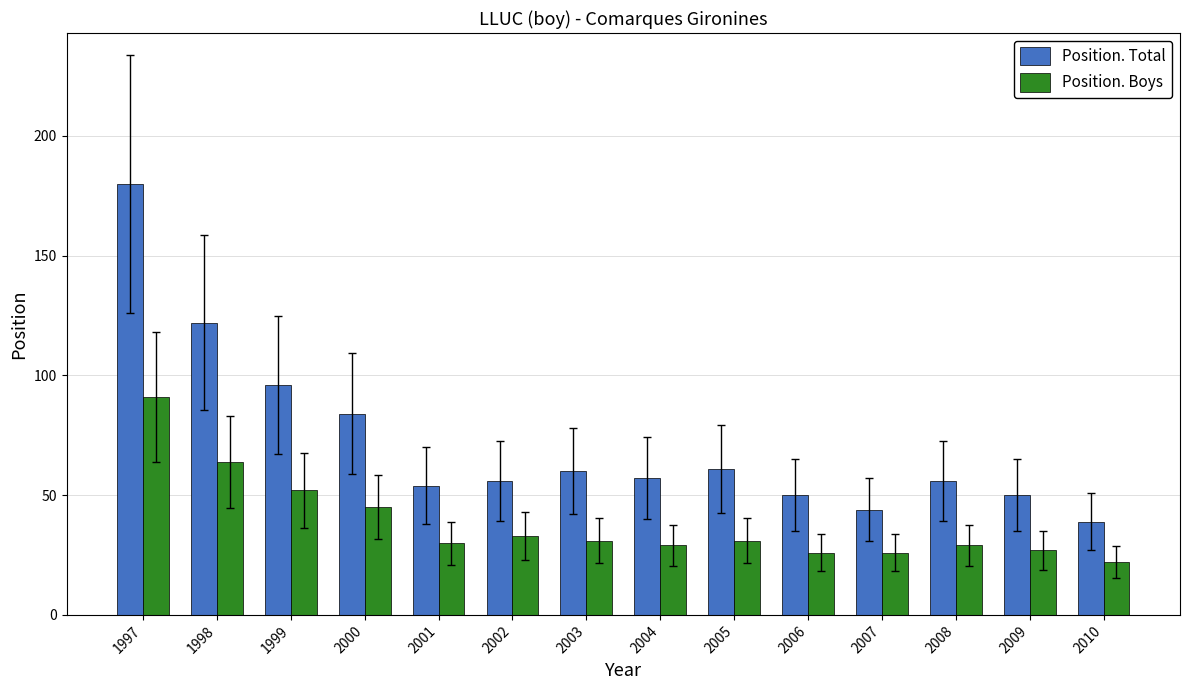

Reading right to left, list all the values displayed in this chart.

Position. Total: 2010=39	2009=50	2008=56	2007=44	2006=50	2005=61	2004=57	2003=60	2002=56	2001=54	2000=84	1999=96	1998=122	1997=180
Position. Boys: 2010=22	2009=27	2008=29	2007=26	2006=26	2005=31	2004=29	2003=31	2002=33	2001=30	2000=45	1999=52	1998=64	1997=91